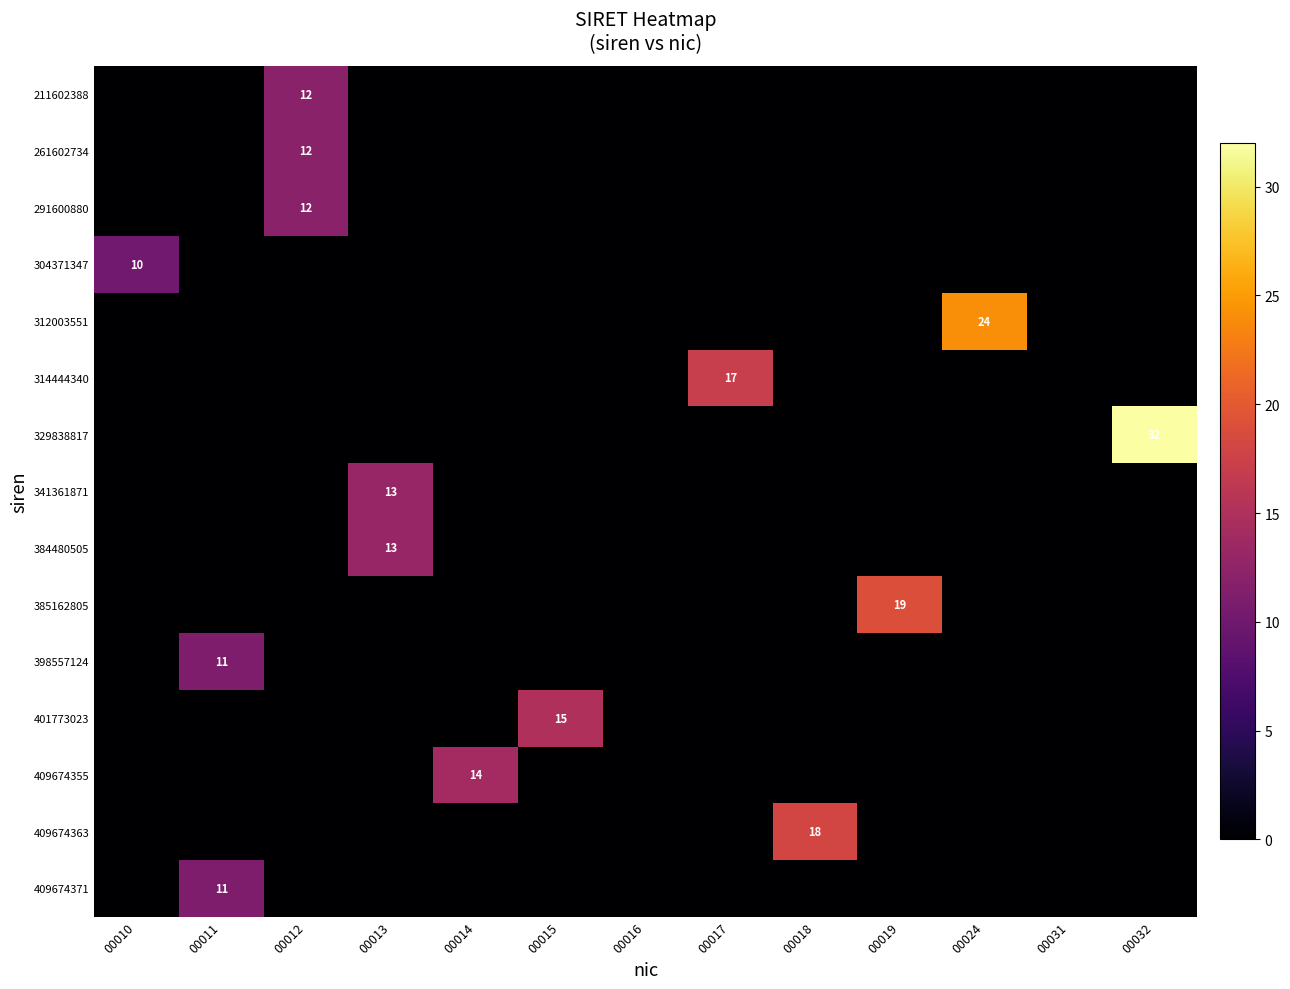

At how many categories does at least one series exceed 7?

11